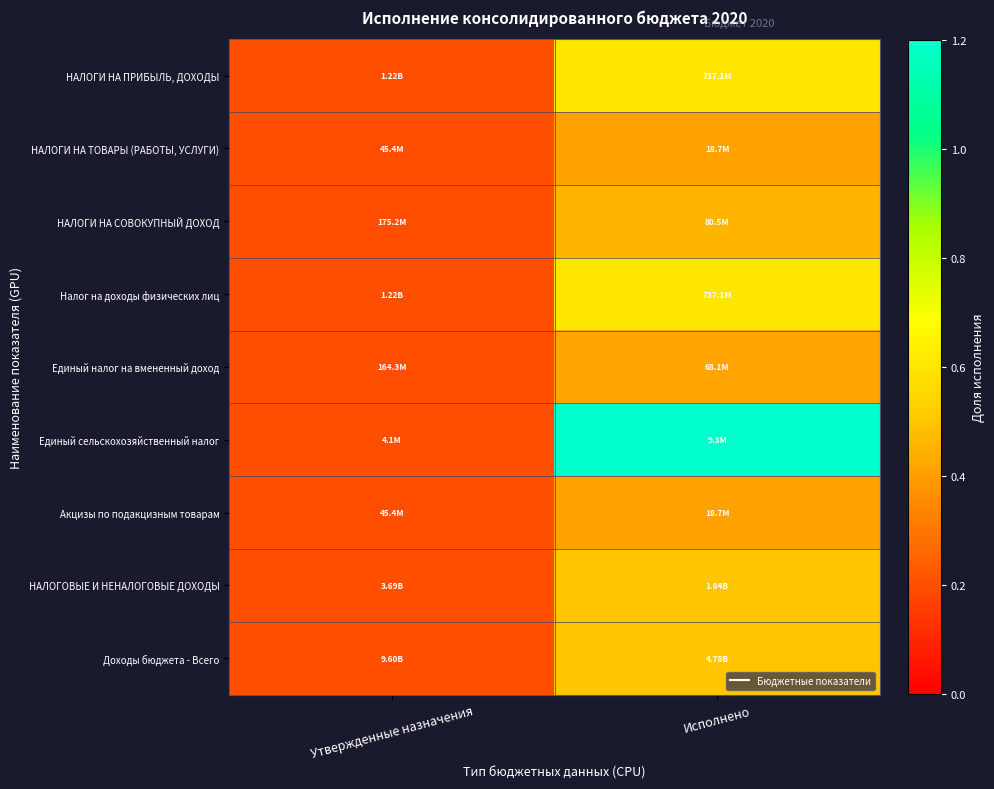

Rank the series at Исполнено from highest to lowest value.

Единый сельскохозяйственный налог, НАЛОГИ НА ПРИБЫЛЬ, ДОХОДЫ, Налог на доходы физических лиц, НАЛОГОВЫЕ И НЕНАЛОГОВЫЕ ДОХОДЫ, Доходы бюджета - Всего, НАЛОГИ НА СОВОКУПНЫЙ ДОХОД, Единый налог на вмененный доход, НАЛОГИ НА ТОВАРЫ (РАБОТЫ, УСЛУГИ), Акцизы по подакцизным товарам